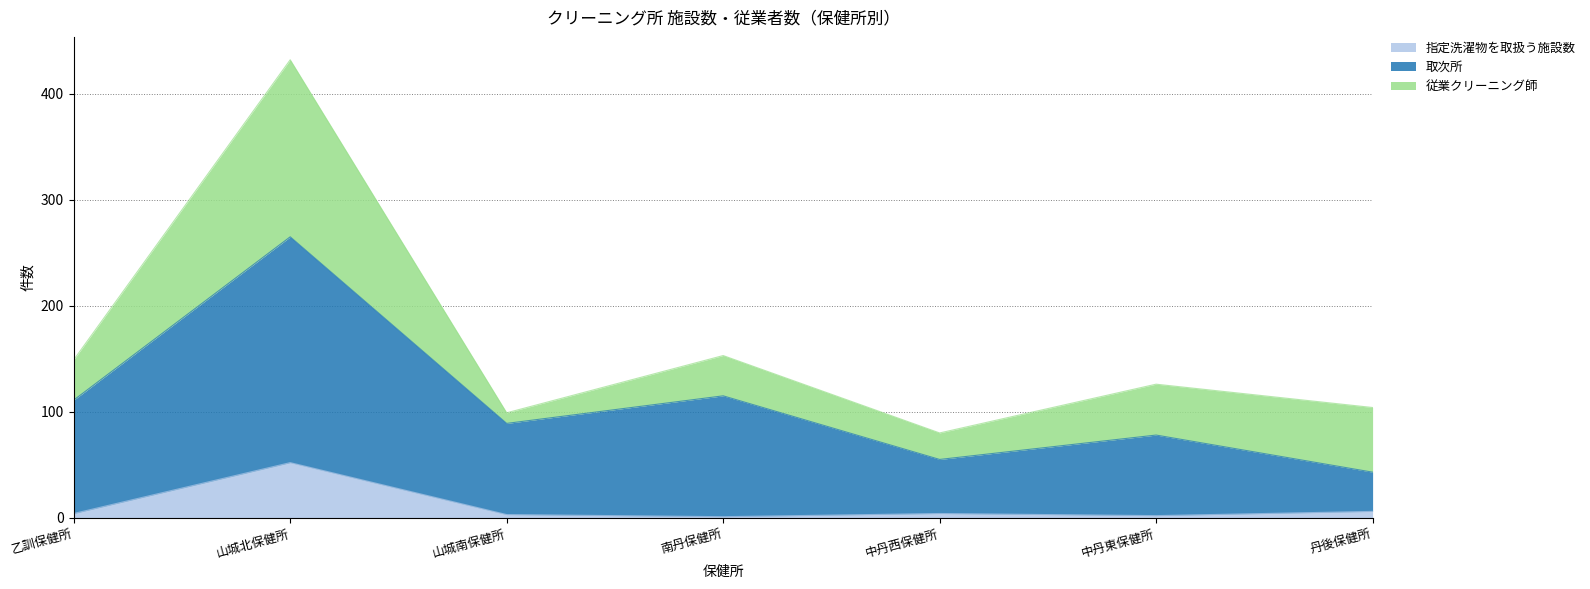

Which category has the highest value in the 指定洗濯物を取扱う施設数 series?

山城北保健所